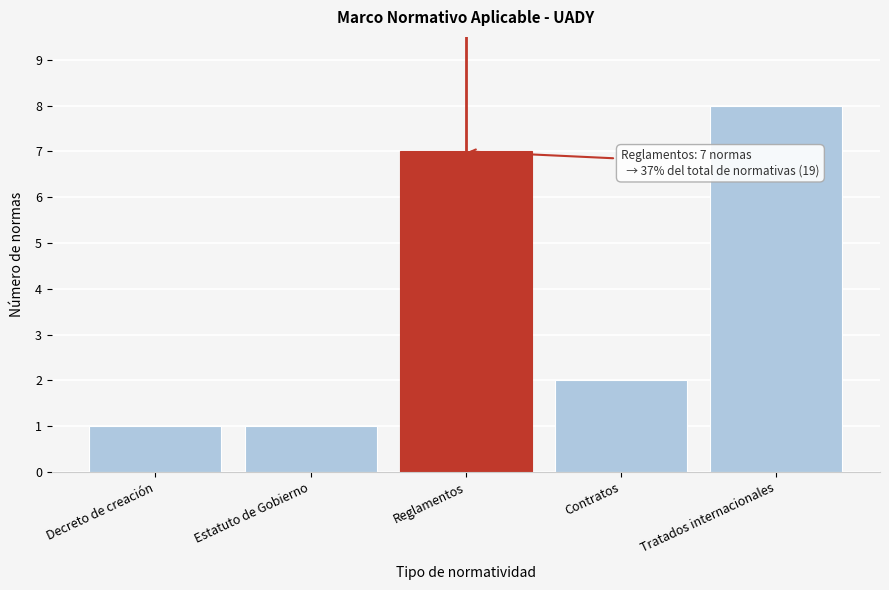

Reading left to right, list all the values displayed in this chart.

Decreto de creación=1	Estatuto de Gobierno=1	Reglamentos=7	Contratos=2	Tratados internacionales=8